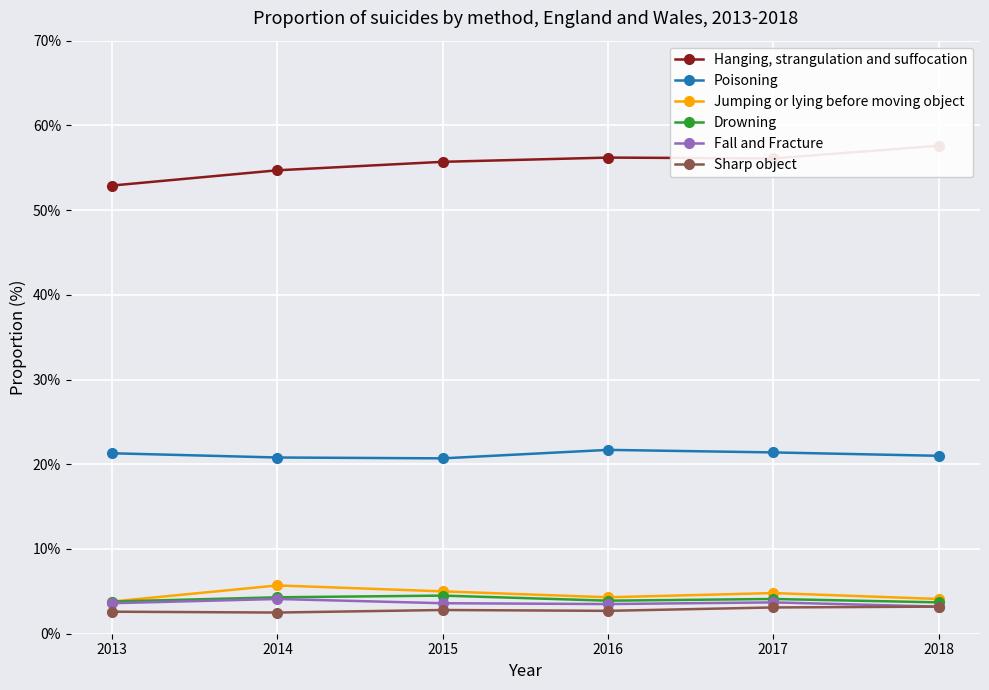

Reading left to right, transcribe all the data shown in this chart.

Hanging, strangulation and suffocation: 2018=57.6	2017=56.1	2016=56.2	2015=55.7	2014=54.7	2013=52.9
Poisoning: 2018=21.0	2017=21.4	2016=21.7	2015=20.7	2014=20.8	2013=21.3
Jumping or lying before moving object: 2018=4.1	2017=4.8	2016=4.3	2015=5.0	2014=5.7	2013=3.8
Drowning: 2018=3.7	2017=4.1	2016=3.9	2015=4.5	2014=4.3	2013=3.8
Fall and Fracture: 2018=3.2	2017=3.7	2016=3.5	2015=3.6	2014=4.1	2013=3.6
Sharp object: 2018=3.2	2017=3.1	2016=2.7	2015=2.8	2014=2.5	2013=2.6